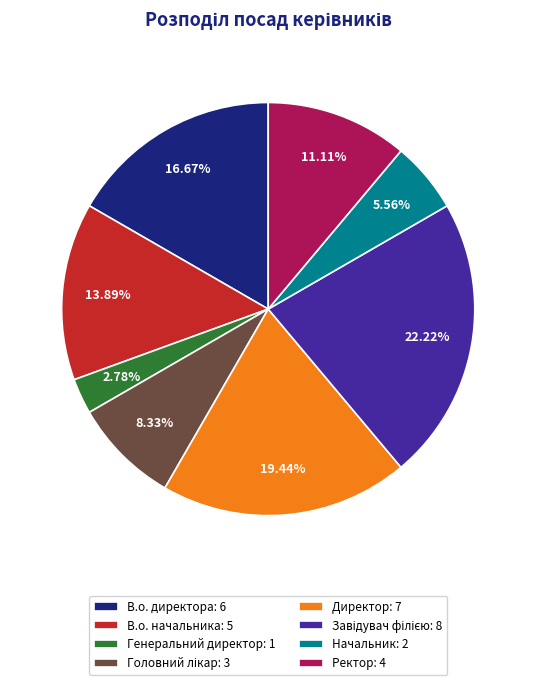

The В.о. начальника slice represents 14% of the pie. True or false?

True